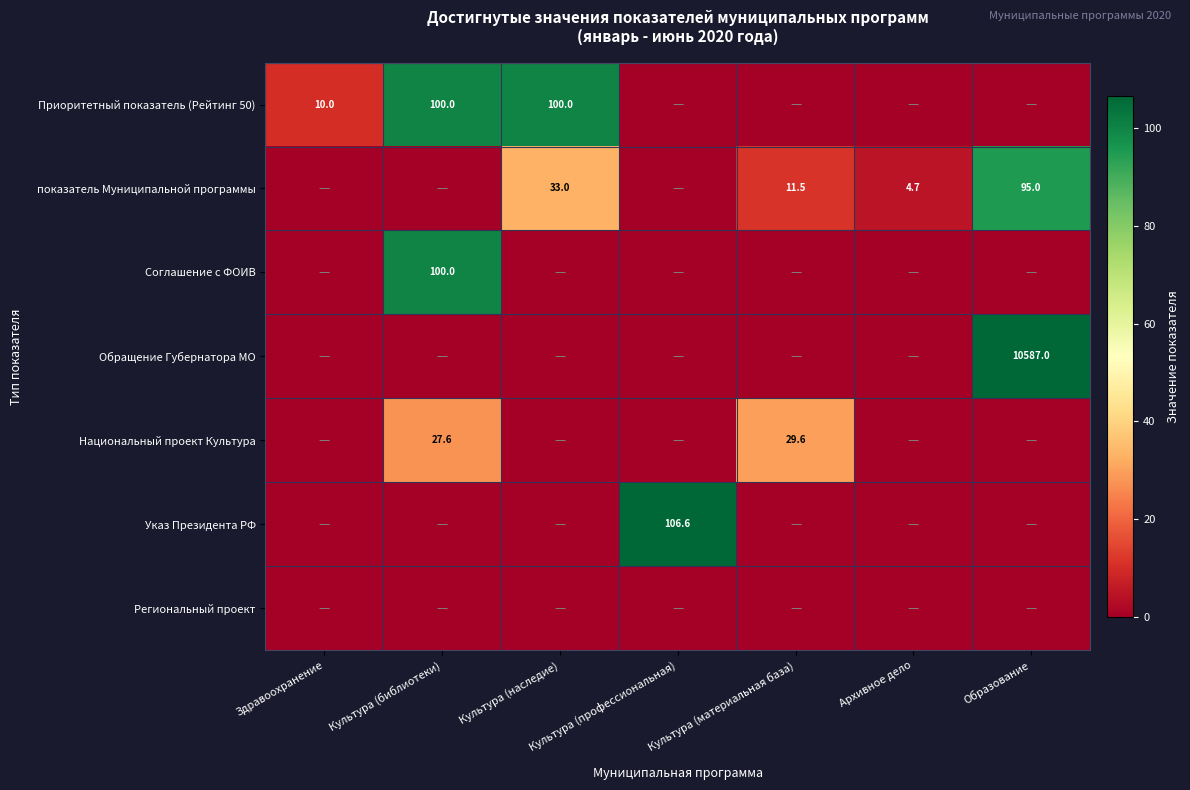

The value of Приоритетный показатель (Рейтинг 50) at Культура (наследие) is 33.6. True or false?

False